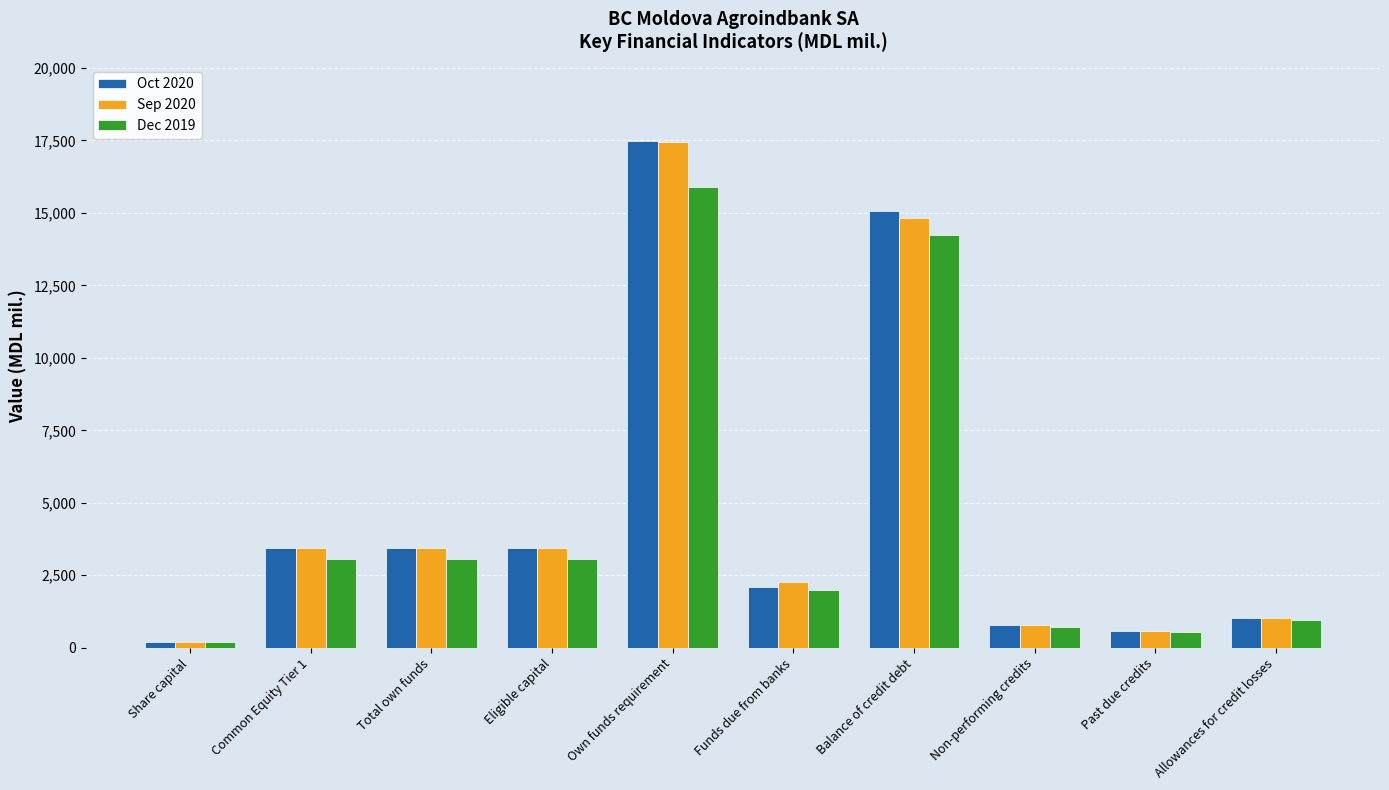

What is the sum of the Dec 2019 values at Past due credits and Eligible capital?

3612.3